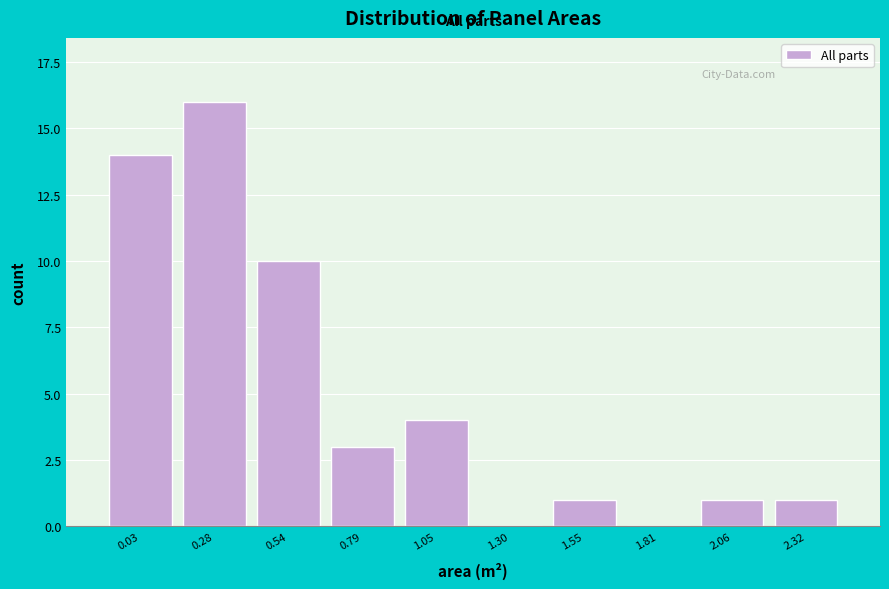

Reading left to right, what are all the values shown in this chart?

0.03=14	0.28=16	0.54=10	0.79=3	1.05=4	1.30=0	1.55=1	1.81=0	2.06=1	2.32=1